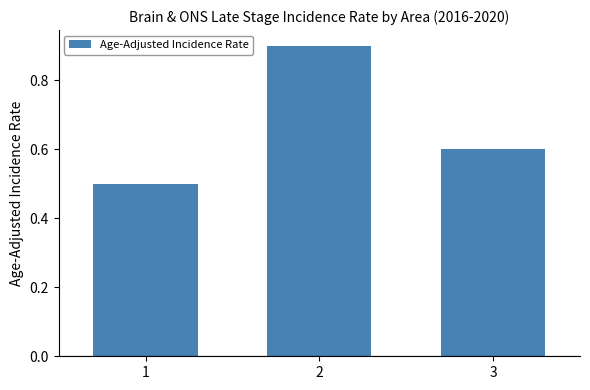

At which category does the chart reach its minimum across all series?

1